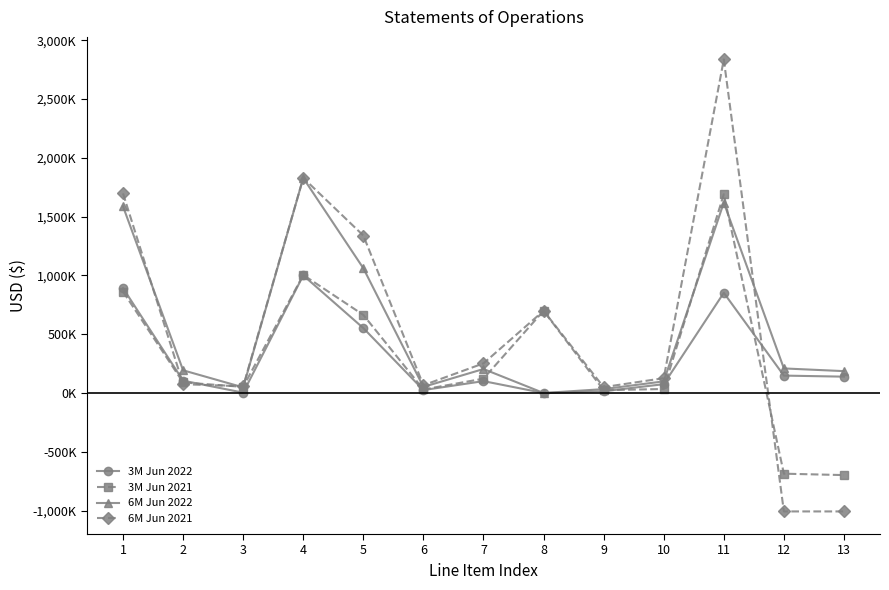

What is the value of the 3M Jun 2021 point at the 8th from the left?

699000